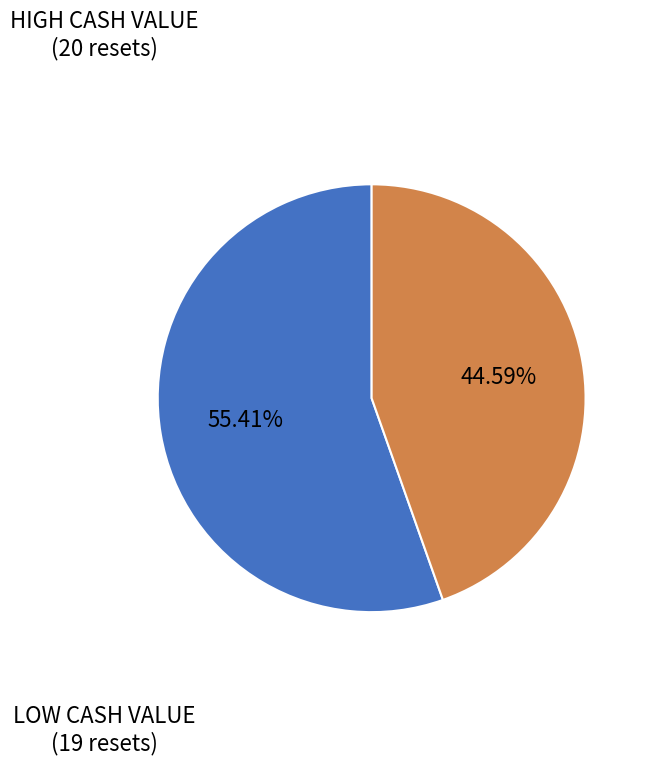

How many slices are in this pie chart?

2